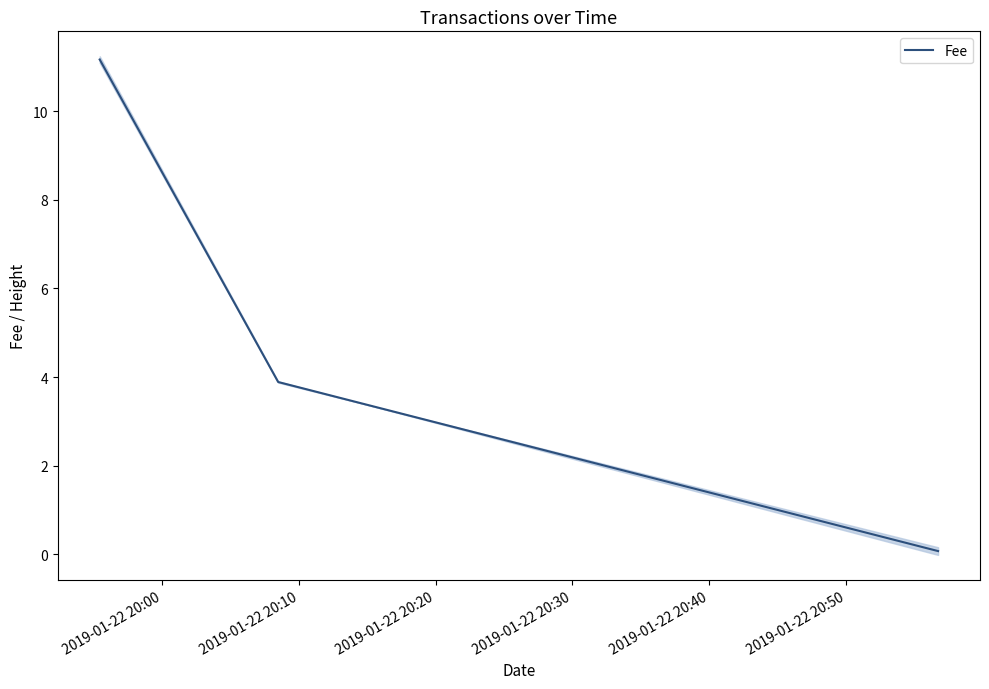

What is the highest value of the Fee series?

11.2